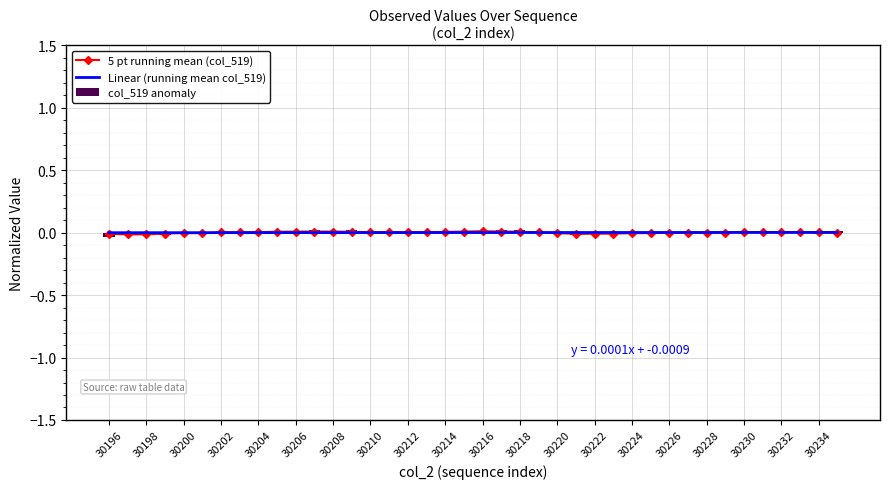

The value of col_519 anomaly at 30232 is 0.0. True or false?

True